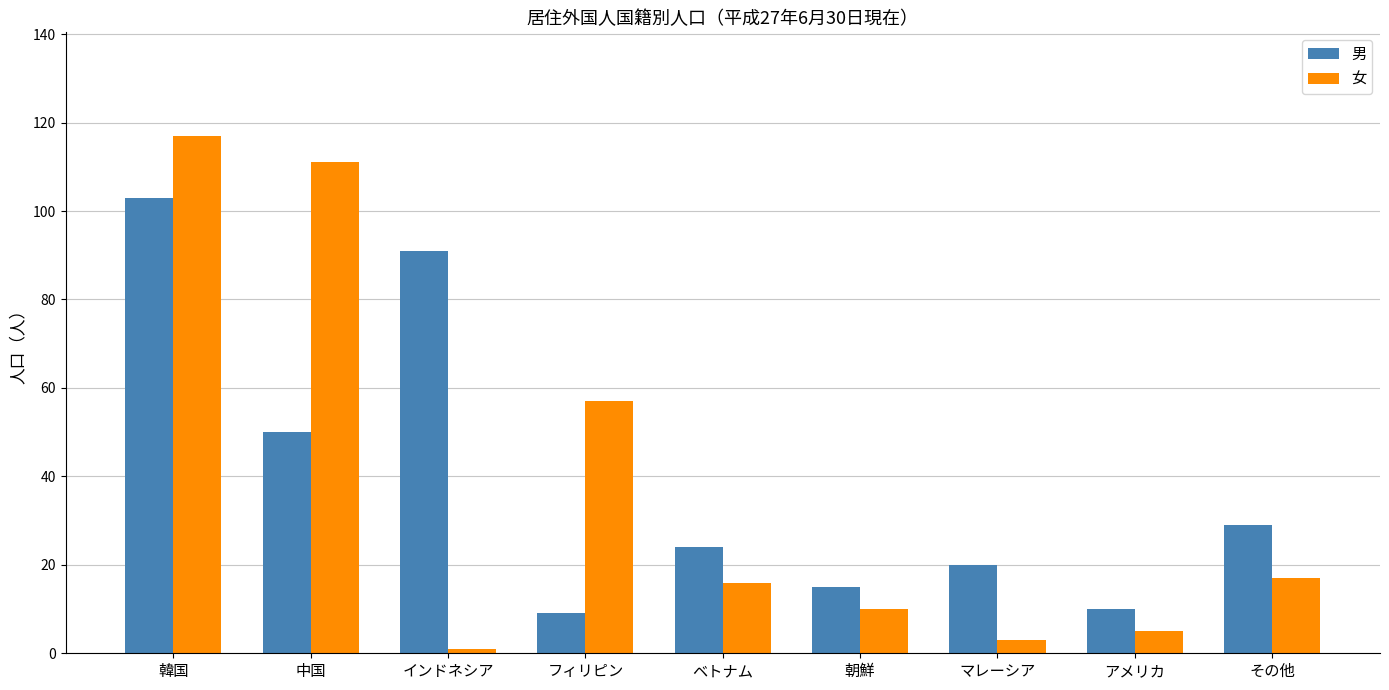

Which category has the lowest value in the 女 series?

インドネシア